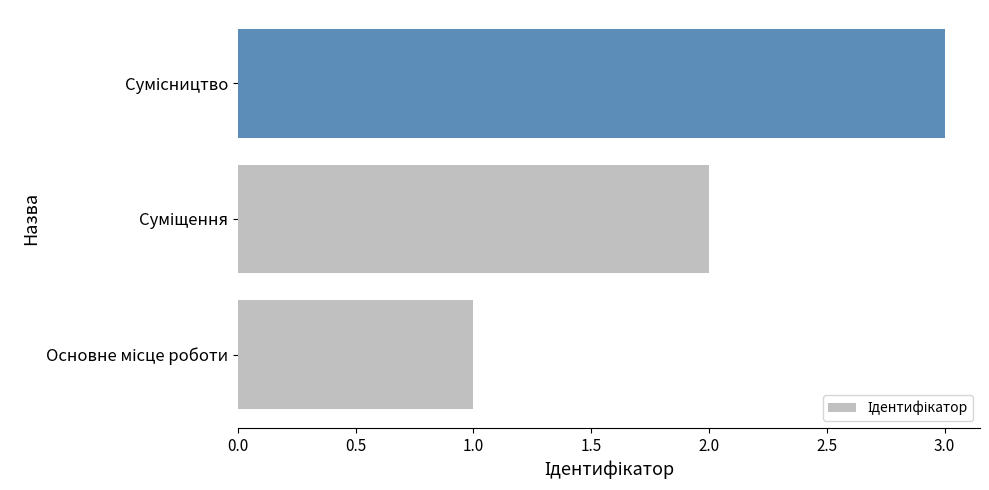

What is the greatest value displayed?

3